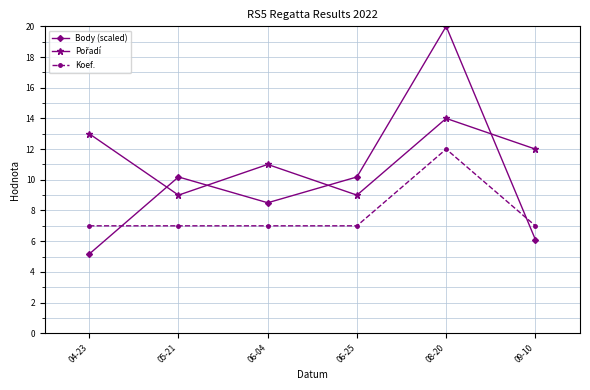

What is the total value across all series at 04-23?

25.2